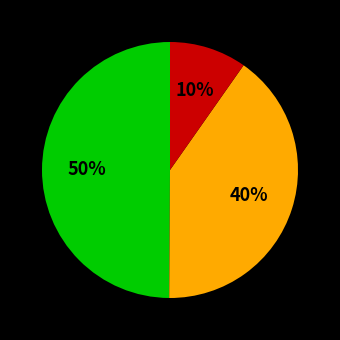

To the nearest percent, what is the average slice percentage?

33%